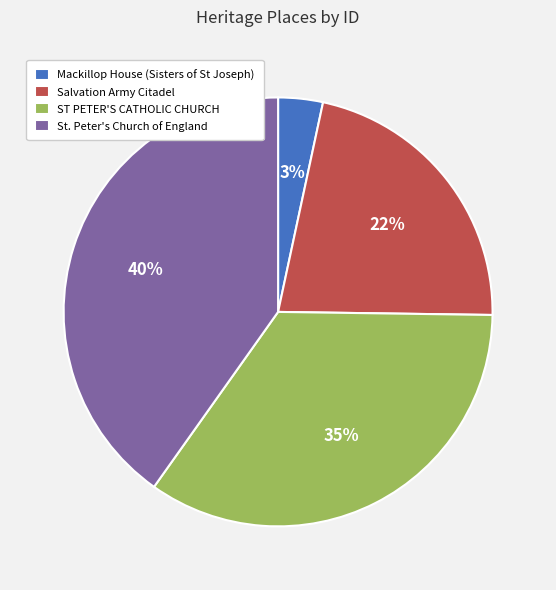

Is the sum of Mackillop House (Sisters of St Joseph) and ST PETER'S CATHOLIC CHURCH greater than half?

No